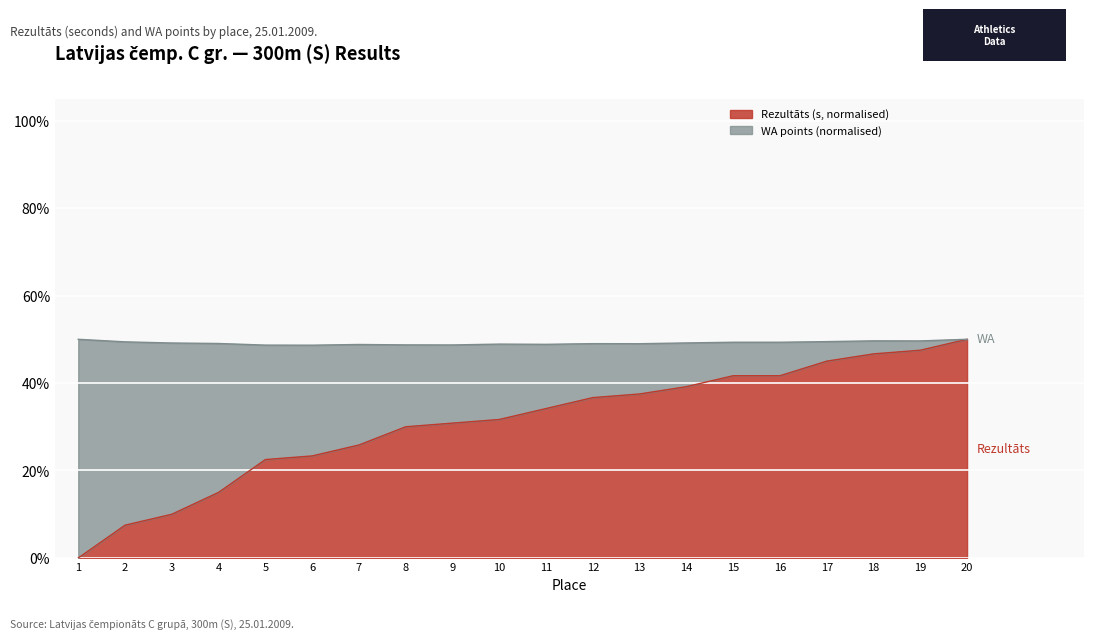

Reading right to left, extract all data points from this chart.

50.0	47.5	46.7	45.0	41.7	41.7	39.2	37.5	36.7	34.2	31.7	30.8	30.0	25.8	23.3	22.5	15.0	10.0	7.5	0.0